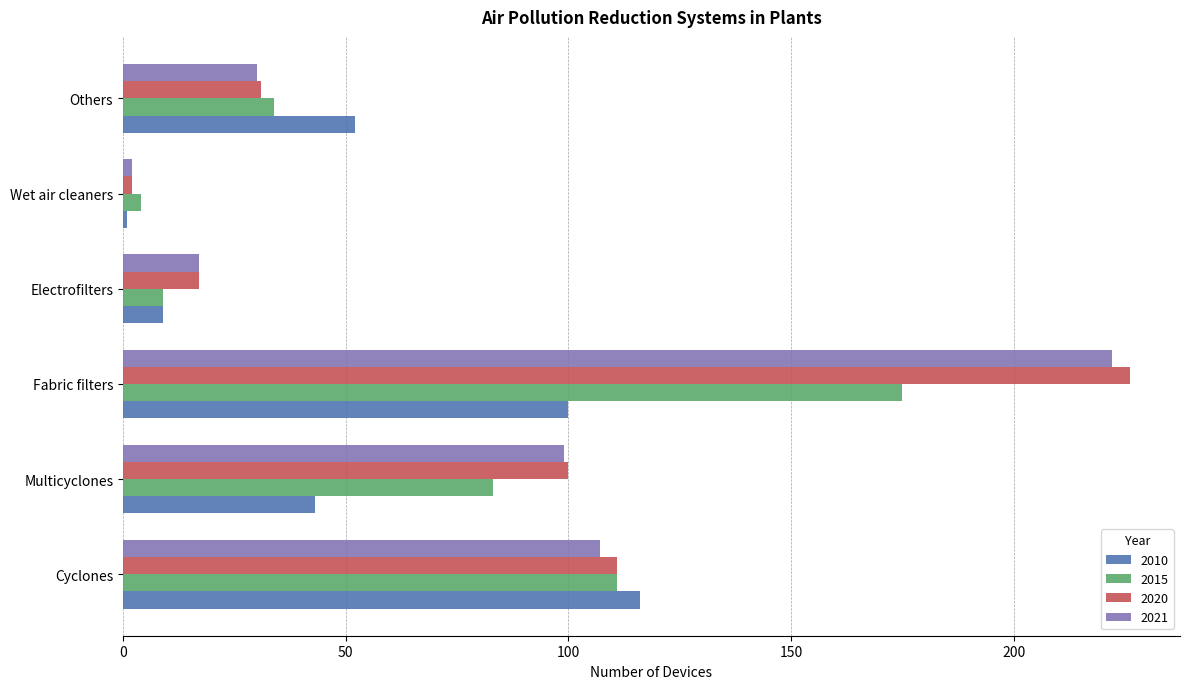

Is the value of 2020 at Cyclones greater than the value of 2021 at Wet air cleaners?

Yes